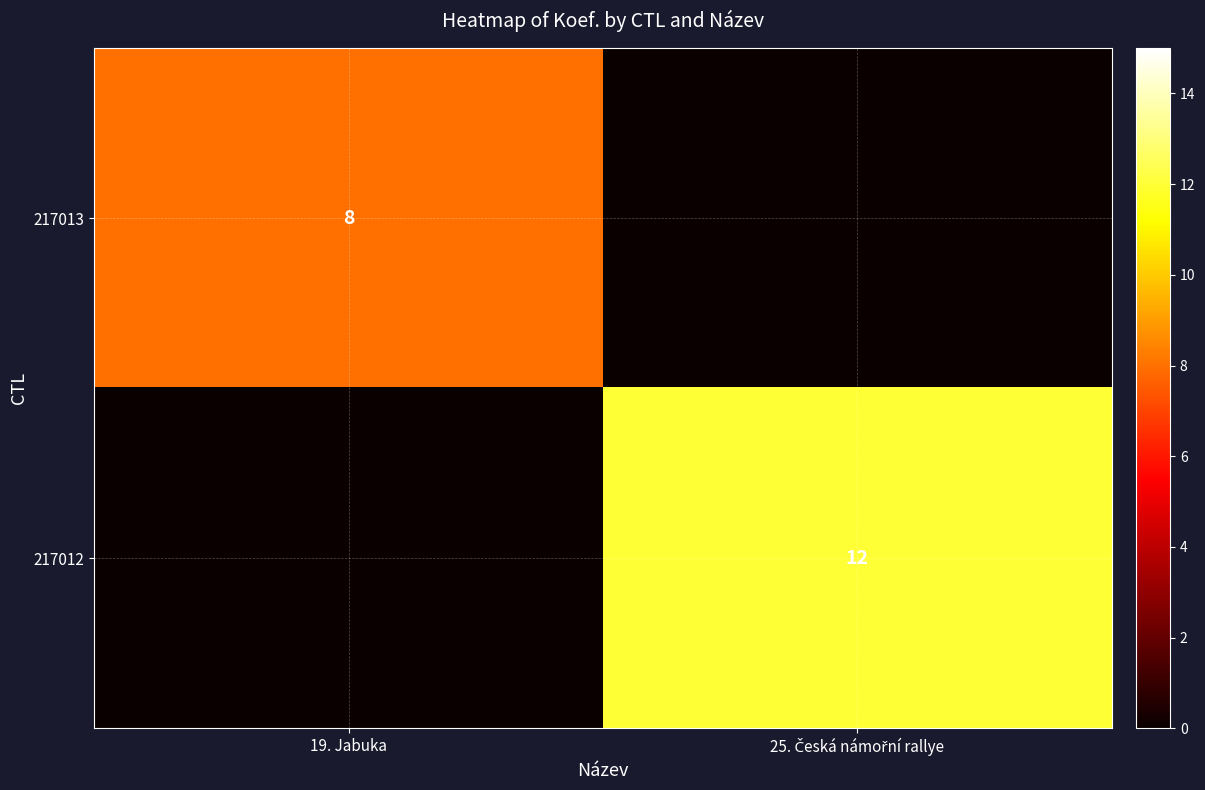

How many values in the 217012 series are below 12?

1